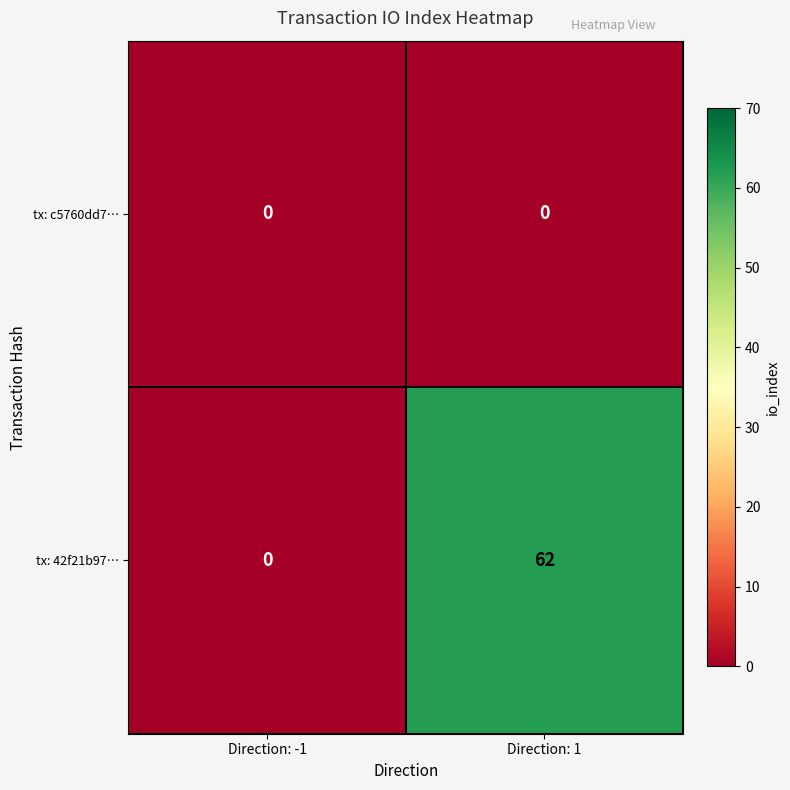

Reading left to right, extract all data points from this chart.

tx: c5760dd7…: Direction: -1=0	Direction: 1=0
tx: 42f21b97…: Direction: -1=0	Direction: 1=62